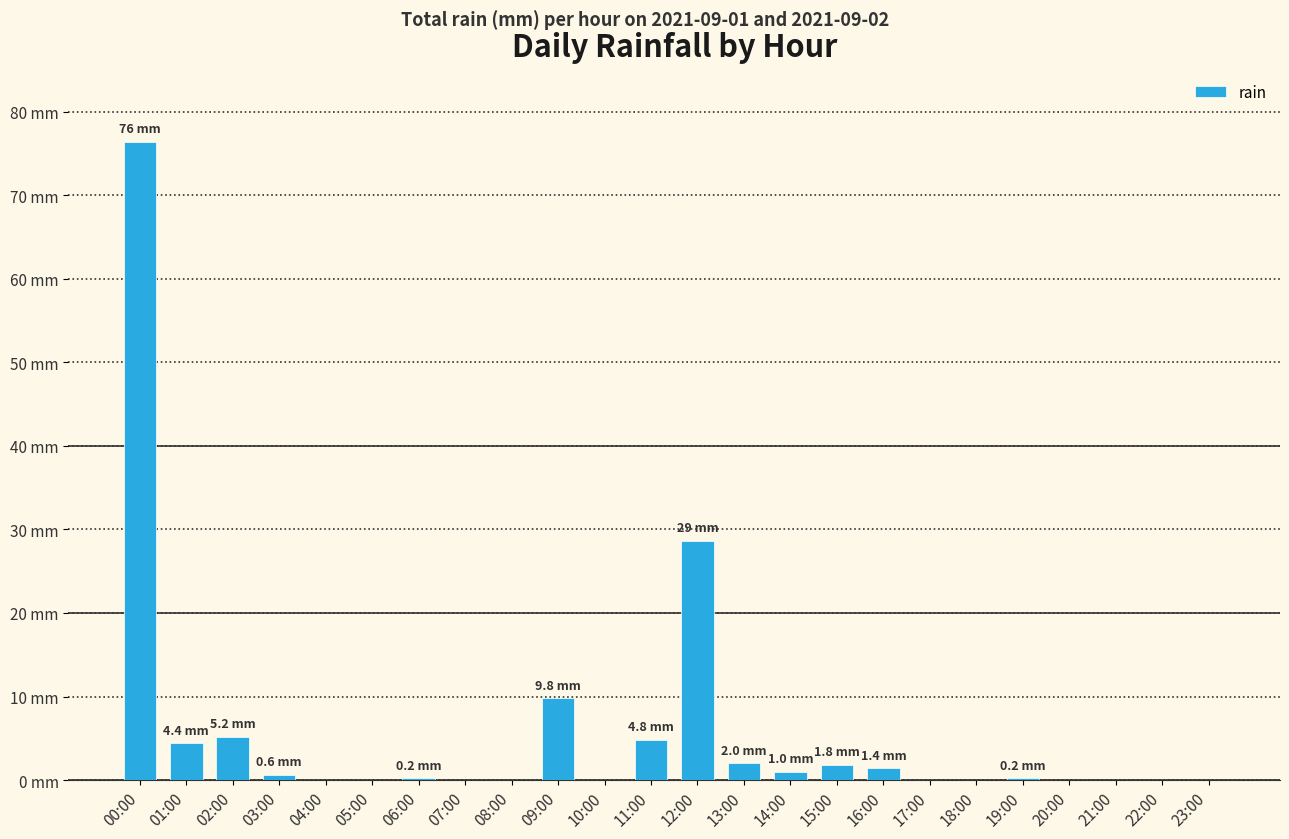

Between 14:00 and 16:00, which is larger?

16:00